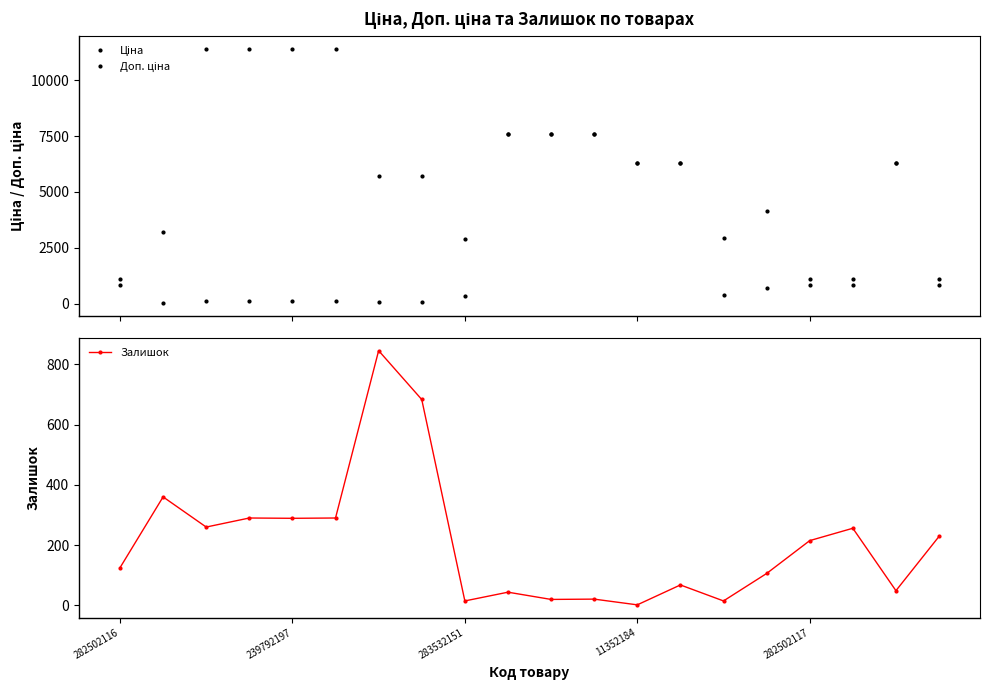

What is the smallest value displayed?

2.0